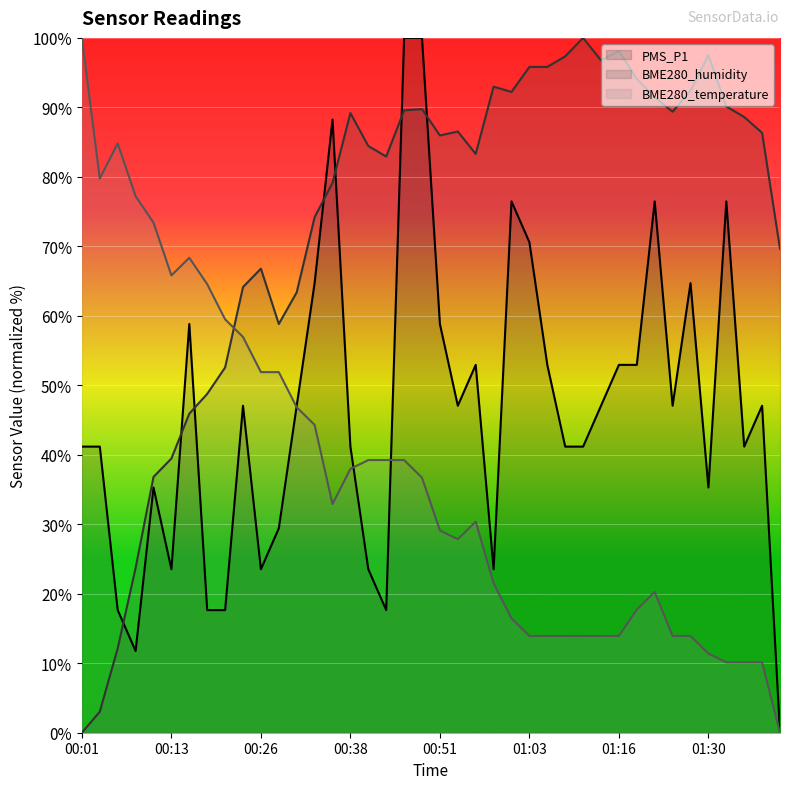

Is it true that PMS_P1 equals 31.4 at 00:21?

False